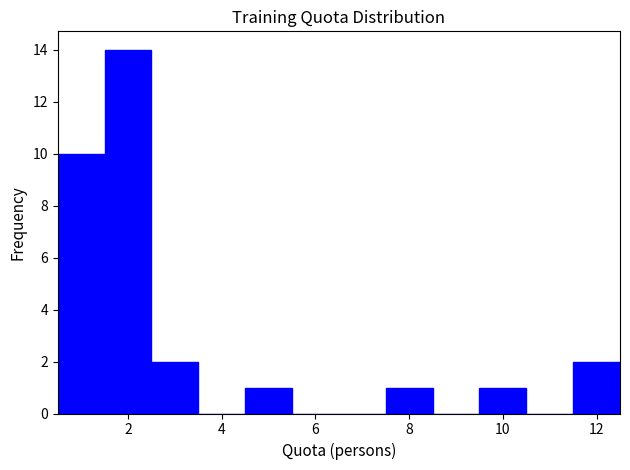

What is the height of the bar covering 7.5 to 8.5 on the x-axis? Neither the bar edges nor the heights are printed on the chart, so give them approximately, as read against the axes.

1